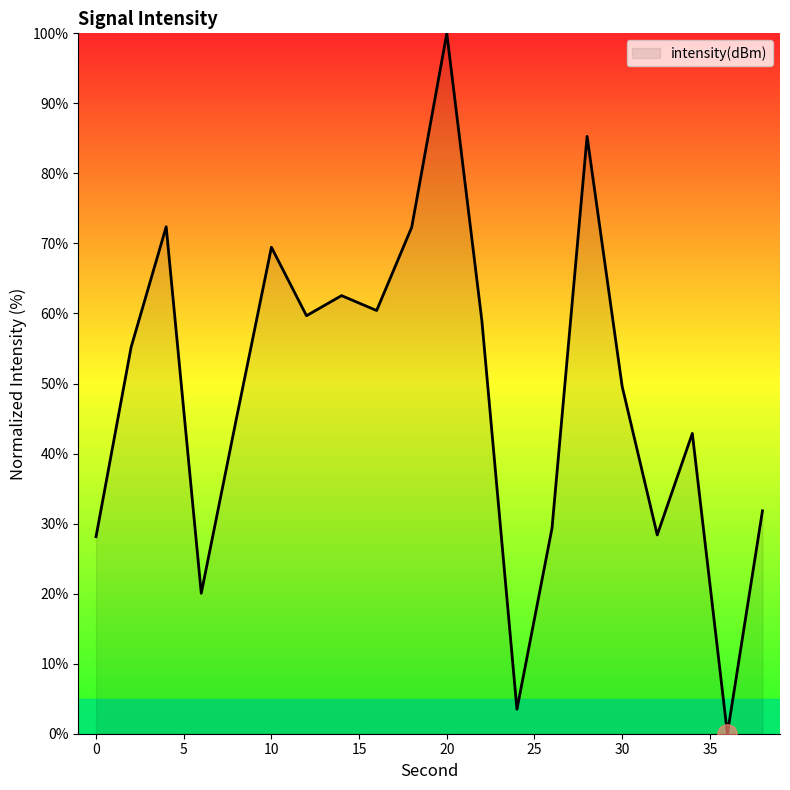

How many positive values are there?

19